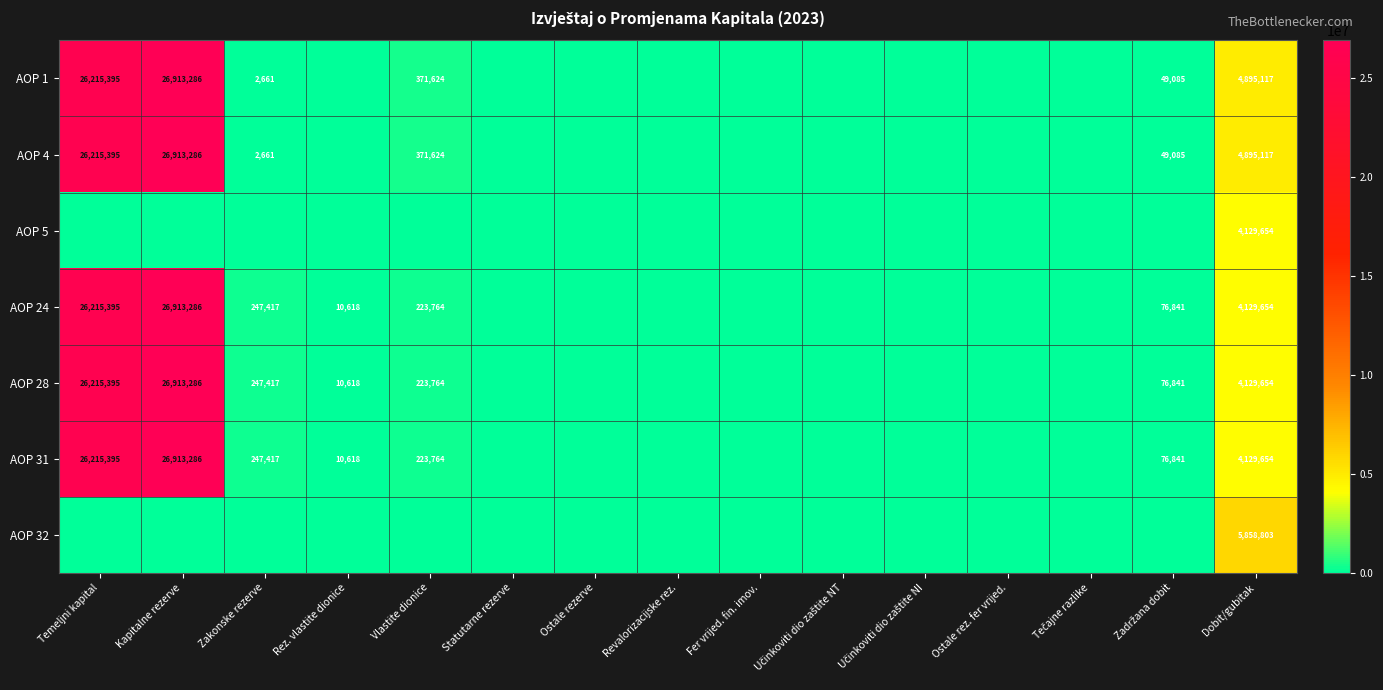

The value of AOP 4 at Vlastite dionice is 204808. True or false?

False